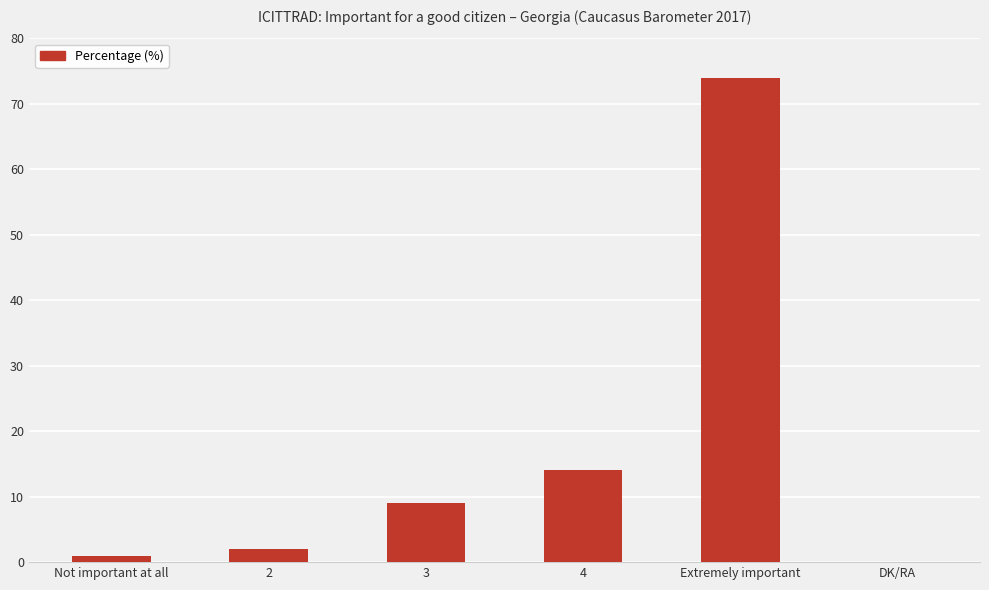

What is the greatest value displayed?

74